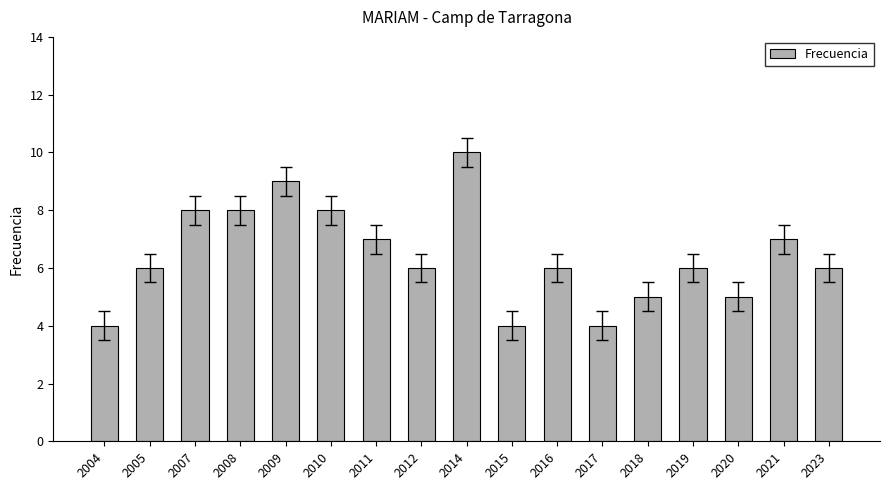

What is the maximum value shown in the chart?

10